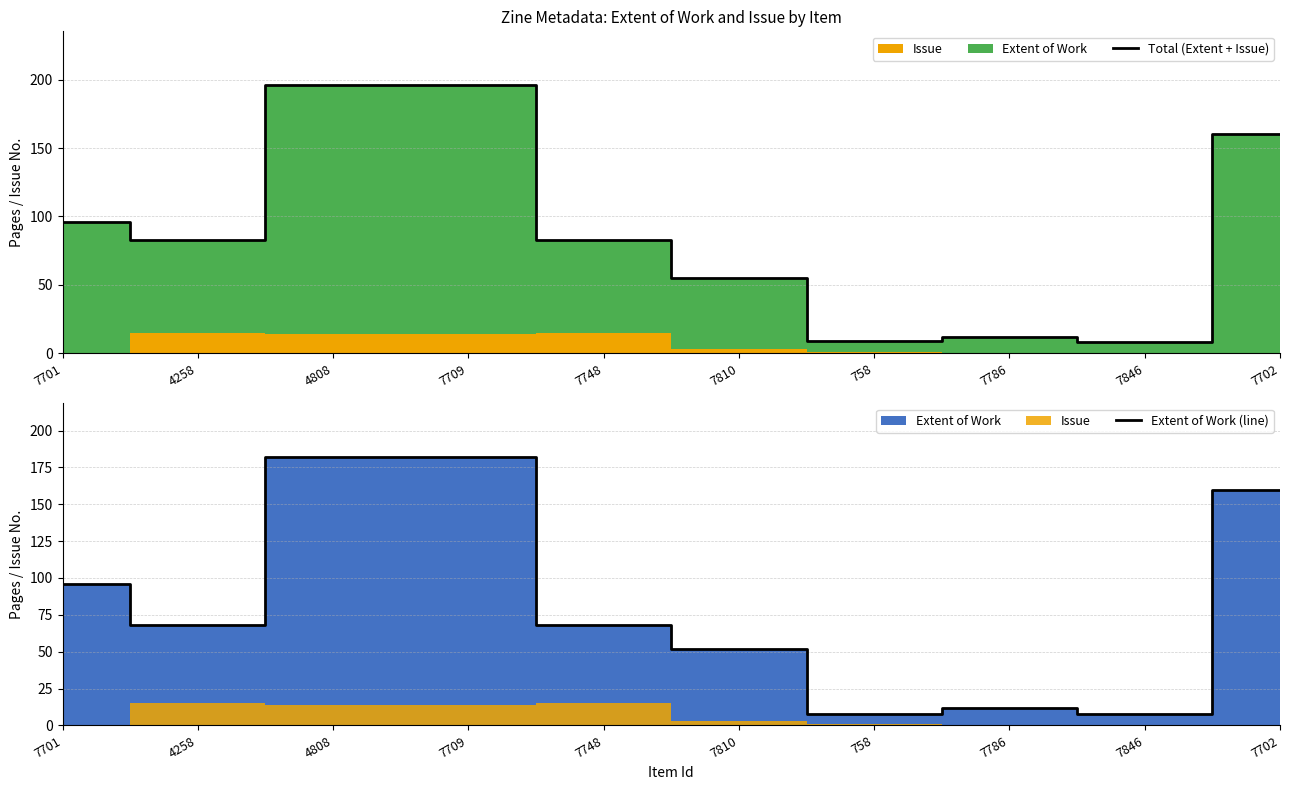

Reading left to right, transcribe all the data shown in this chart.

Total (Extent + Issue): 96	83	196	196	83	55	9	12	8	160
Extent of Work (line): 96	68	182	182	68	52	8	12	8	160